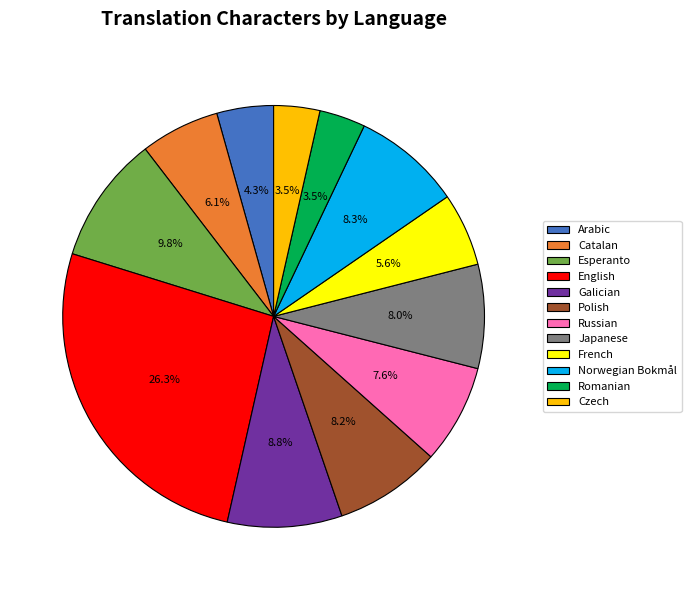

What percentage is NOT represented by Arabic?

95.7%